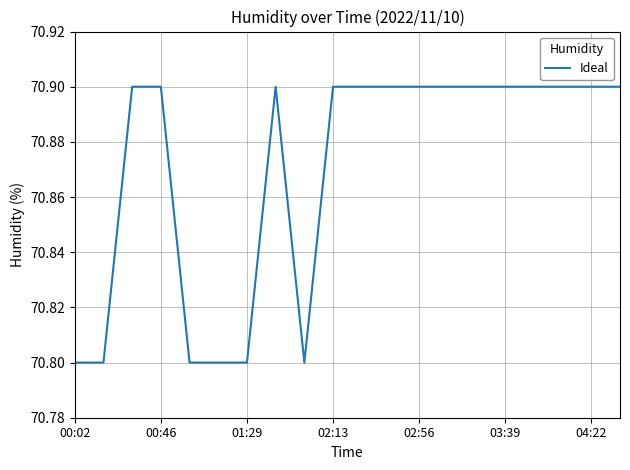

What is the maximum value shown in the chart?

70.9